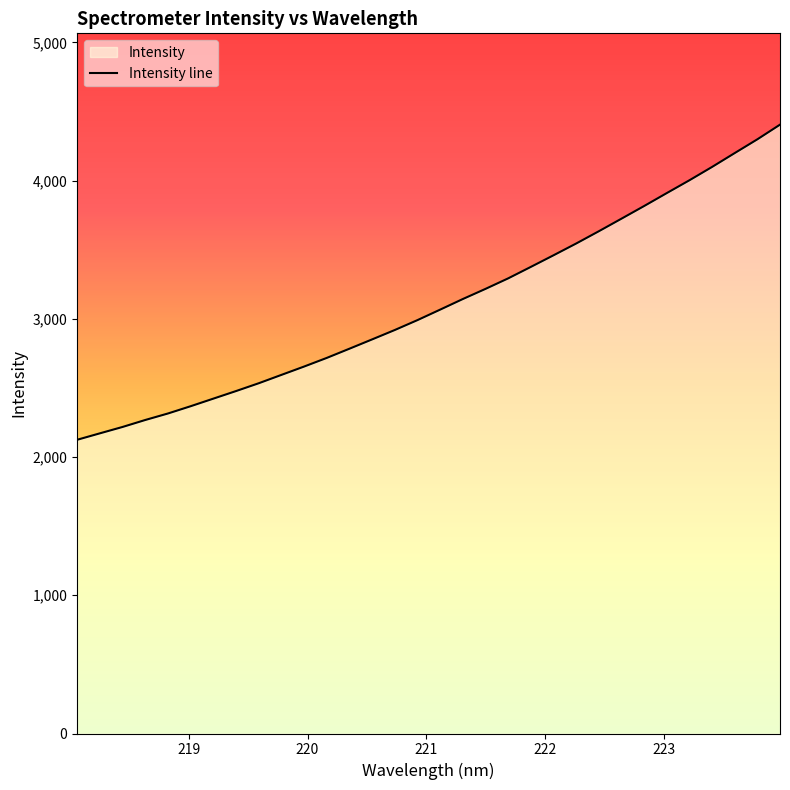

What is the minimum value shown in the chart?

2125.3